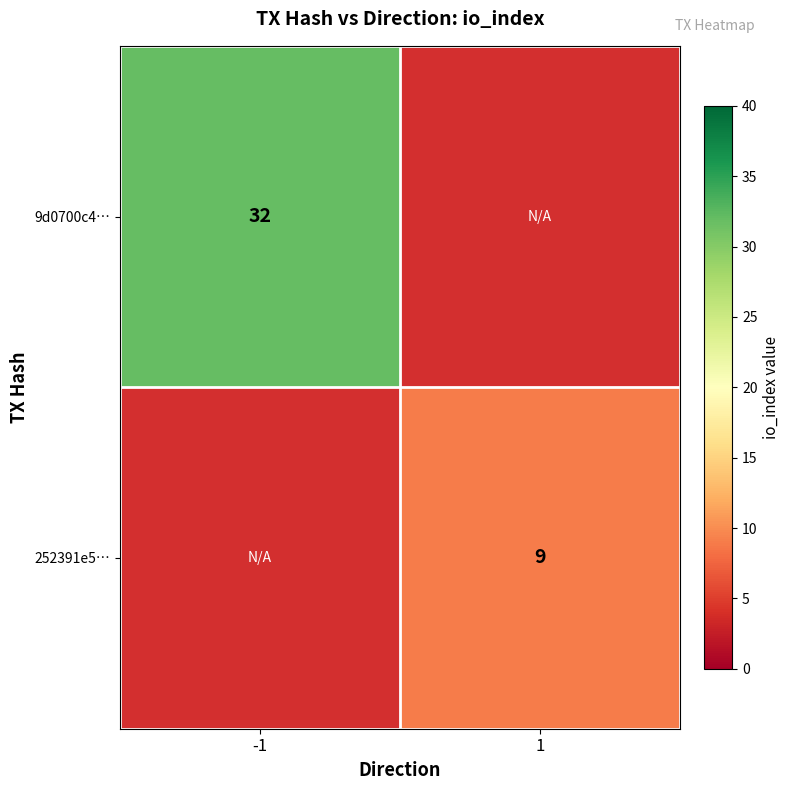

Is the value of 252391e5… at 1 greater than the value of 9d0700c4… at -1?

No